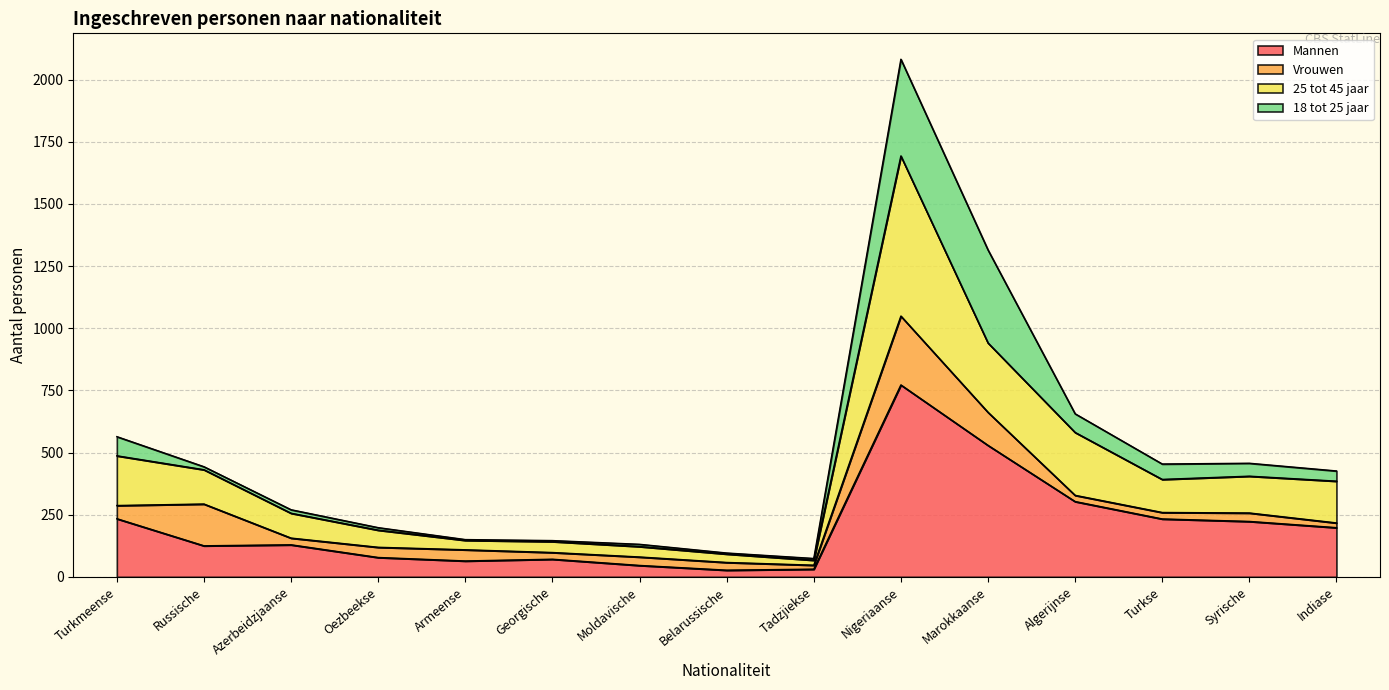

Is the value of 25 tot 45 jaar at Tadzjiekse greater than the value of Mannen at Marokkaanse?

No